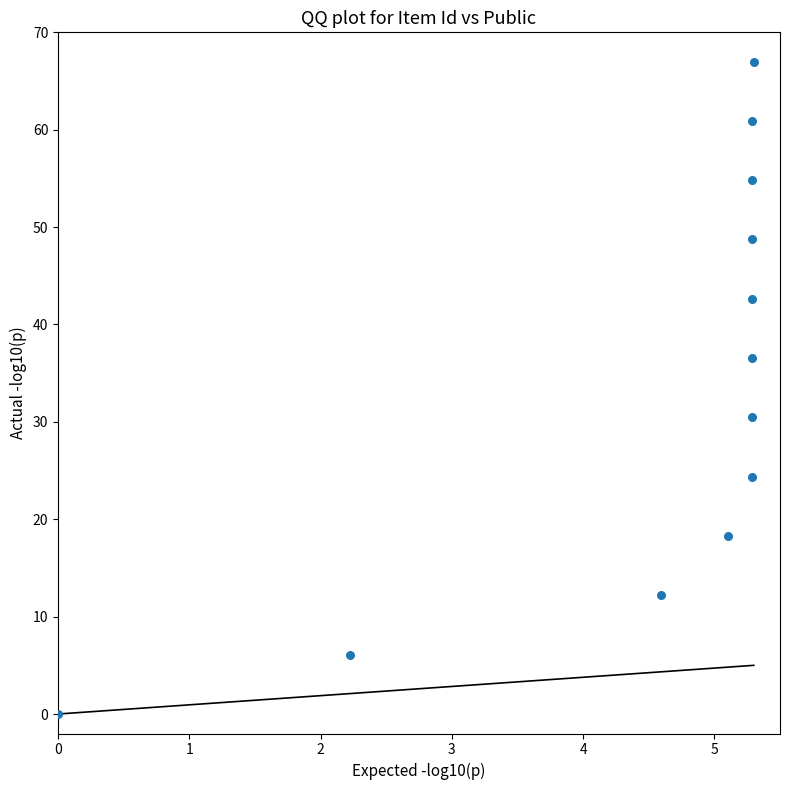

What is the average X value?

4.5